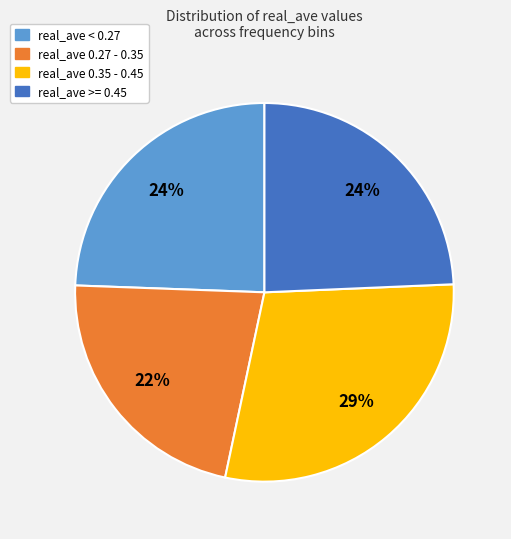

The real_ave 0.27 - 0.35 slice represents 12% of the pie. True or false?

False